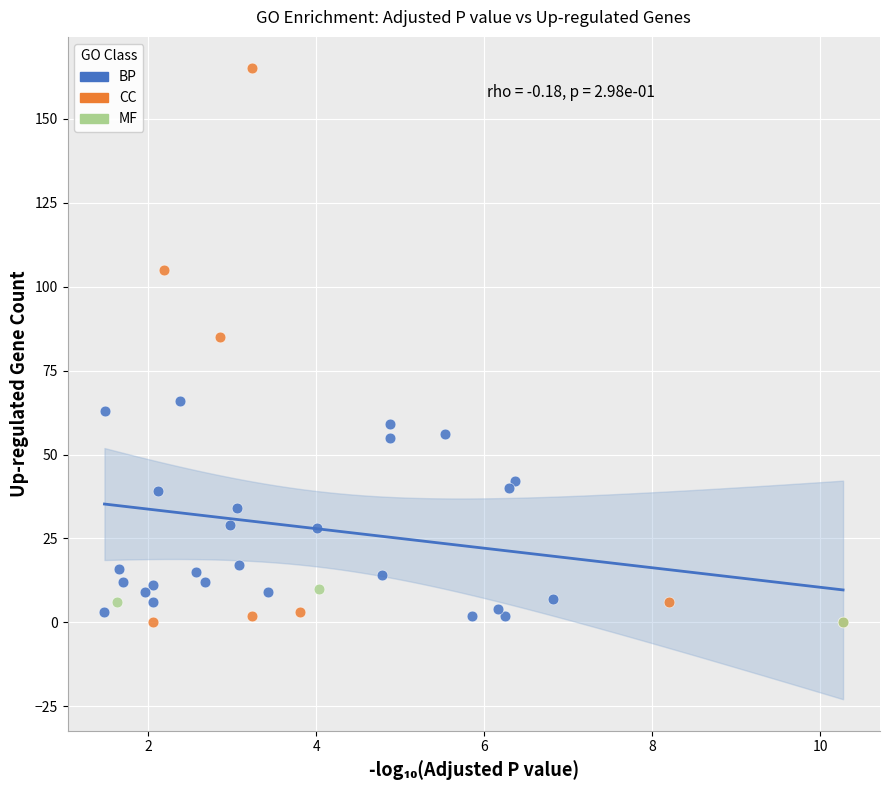

Which series reaches the maximum Y coordinate?

CC